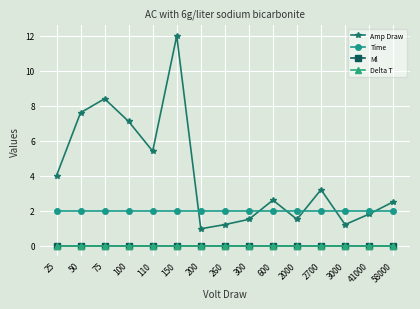

Is this an area chart (filled region under the line)?

No